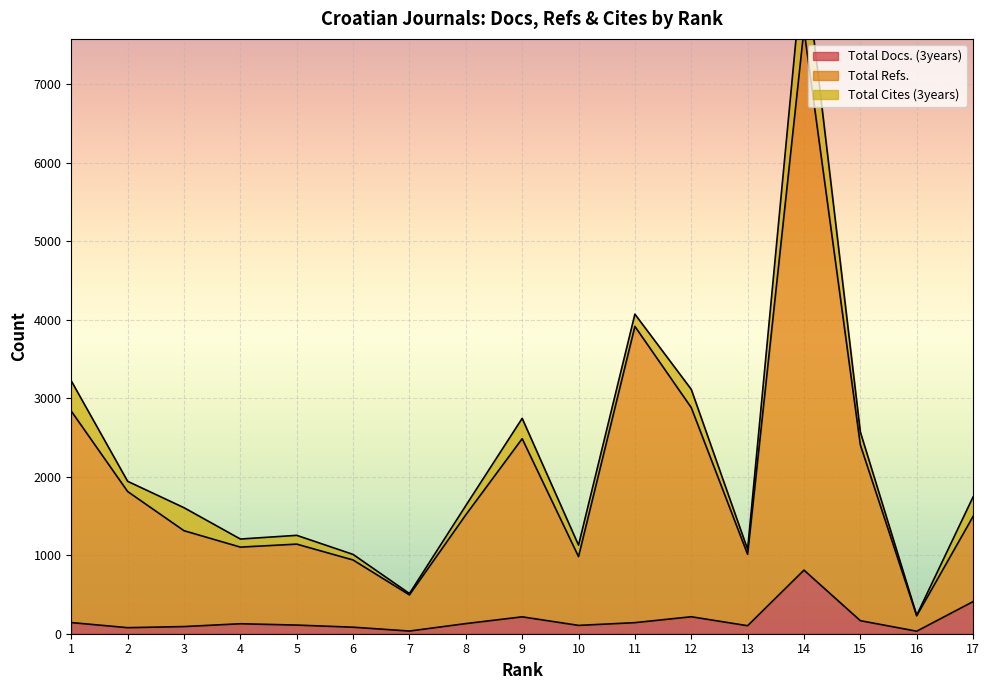

Is the value of Total Docs. (3years) at 11 greater than the value of Total Refs. at 12?

No